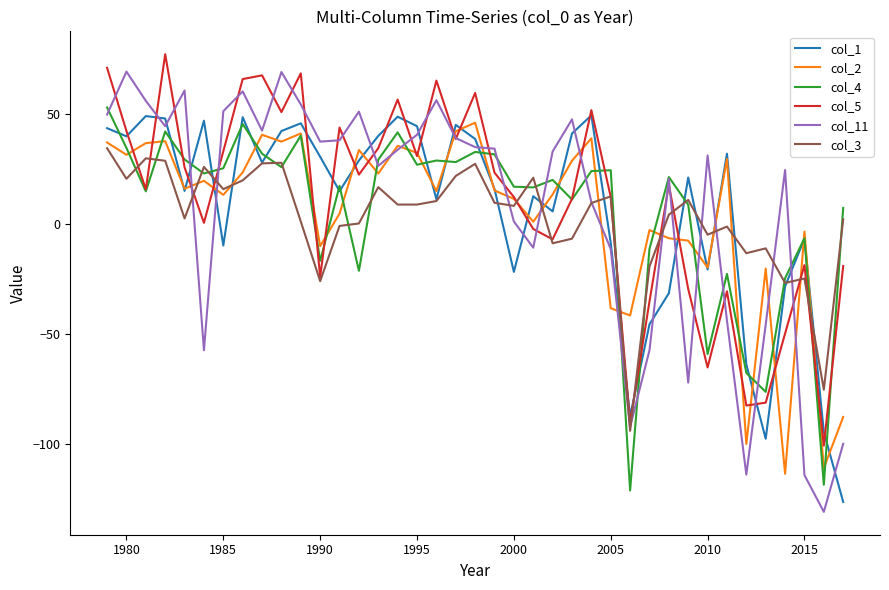

What is the sum of all col_11 values?

273.9